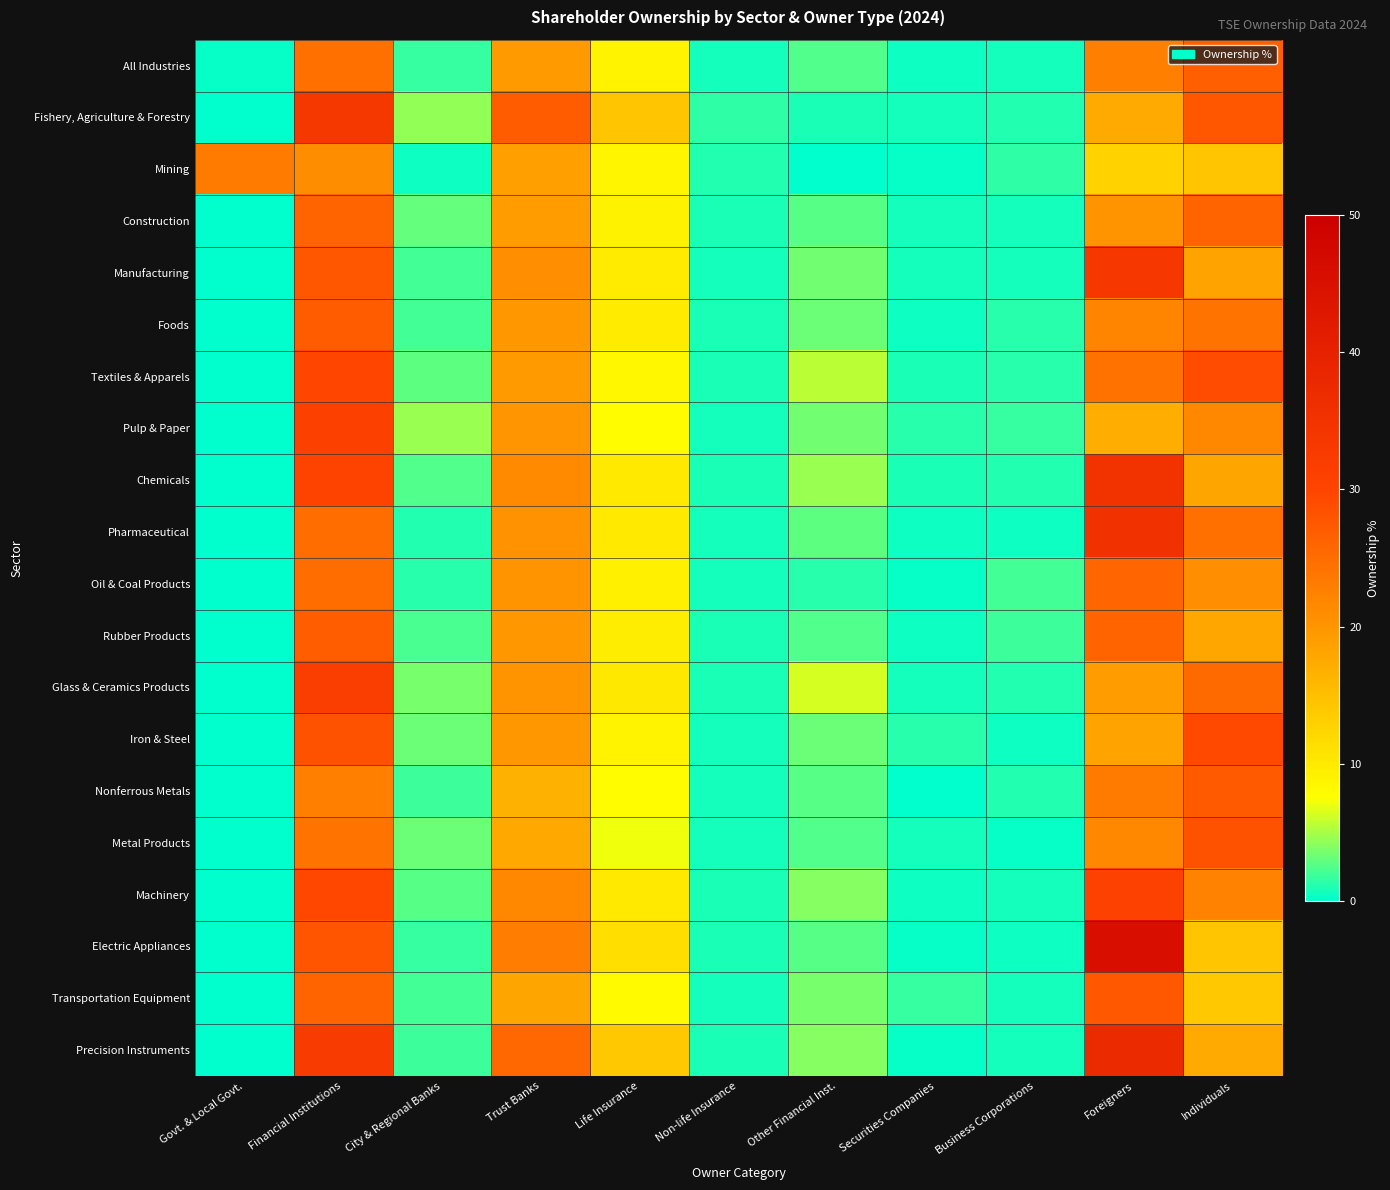

What is the total value across all series at City & Regional Banks?

48.4